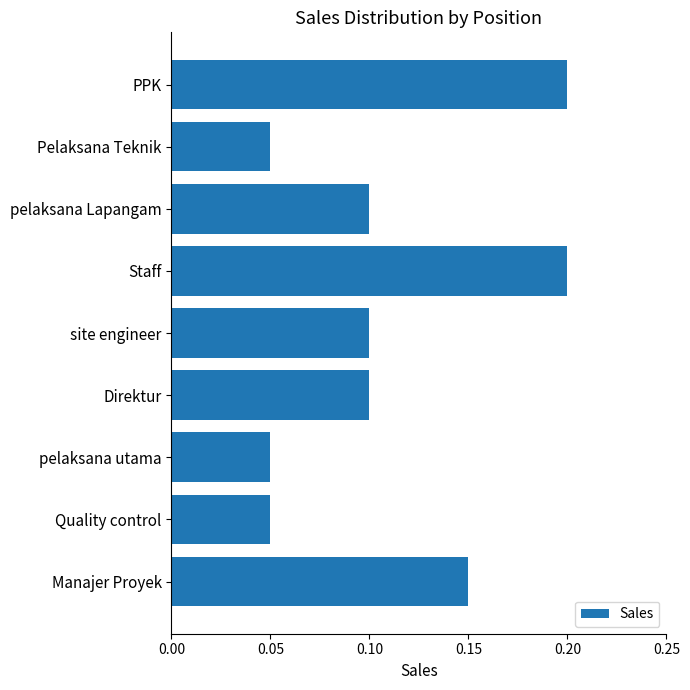

What is the label of the 7th bar from the bottom?

pelaksana Lapangam